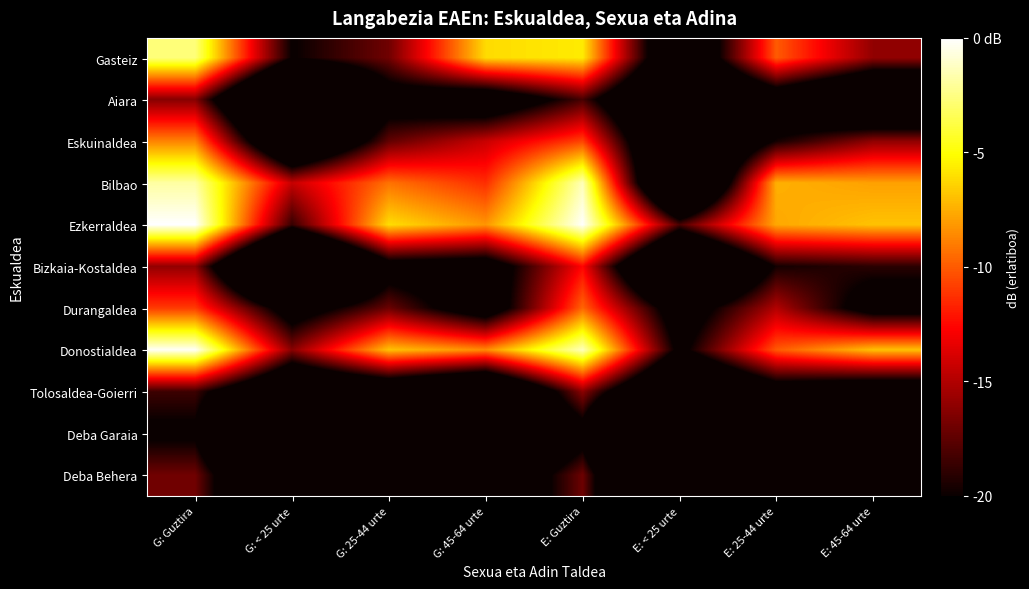

Reading left to right, extract all data points from this chart.

Gasteiz: G: Guztira=-2.7	G: < 25 urte=-20.1	G: 25-44 urte=-16.9	G: 45-64 urte=-6.1	E: Guztira=-5.7	E: < 25 urte=-27.0	E: 25-44 urte=-10.0	E: 45-64 urte=-16.0
Aiara: G: Guztira=-16.3	G: < 25 urte=-36.5	G: 25-44 urte=-22.2	G: 45-64 urte=-24.3	E: Guztira=-18.2	E: < 25 urte=-31.5	E: 25-44 urte=-23.9	E: 45-64 urte=-29.5
Eskuinaldea: G: Guztira=-8.8	G: < 25 urte=-29.0	G: 25-44 urte=-17.4	G: 45-64 urte=-14.3	E: Guztira=-10.7	E: < 25 urte=-30.4	E: 25-44 urte=-19.7	E: 45-64 urte=-16.0
Bilbao: G: Guztira=-1.9	G: < 25 urte=-14.4	G: 25-44 urte=-9.3	G: 45-64 urte=-11.3	E: Guztira=-1.4	E: < 25 urte=-33.8	E: 25-44 urte=-7.4	E: 45-64 urte=-7.9
Ezkerraldea: G: Guztira=0.0	G: < 25 urte=-18.7	G: 25-44 urte=-6.1	G: 45-64 urte=-8.2	E: Guztira=-0.1	E: < 25 urte=-18.2	E: 25-44 urte=-7.7	E: 45-64 urte=-6.9
Bizkaia-Kostaldea: G: Guztira=-15.9	G: < 25 urte=-39.2	G: 25-44 urte=-22.2	G: 45-64 urte=-22.9	E: Guztira=-12.5	E: < 25 urte=-34.1	E: 25-44 urte=-19.7	E: 45-64 urte=-19.0
Durangaldea: G: Guztira=-10.9	G: < 25 urte=-22.5	G: 25-44 urte=-17.1	G: 45-64 urte=-23.3	E: Guztira=-9.6	E: < 25 urte=-22.8	E: 25-44 urte=-15.0	E: 45-64 urte=-22.1
Donostialdea: G: Guztira=-0.2	G: < 25 urte=-16.2	G: 25-44 urte=-6.9	G: 45-64 urte=-8.6	E: Guztira=-1.4	E: < 25 urte=-21.1	E: 25-44 urte=-10.0	E: 45-64 urte=-6.9
Tolosaldea-Goierri: G: Guztira=-18.5	G: < 25 urte=-28.4	G: 25-44 urte=-25.9	G: 45-64 urte=-30.4	E: Guztira=-16.1	E: < 25 urte=-30.9	E: 25-44 urte=-23.1	E: 45-64 urte=-24.8
Deba Garaia: G: Guztira=-20.6	G: < 25 urte=-43.0	G: 25-44 urte=-24.6	G: 45-64 urte=-31.4	E: Guztira=-22.0	E: < 25 urte=-50.9	E: 25-44 urte=-25.6	E: 45-64 urte=-32.2
Deba Behera: G: Guztira=-16.9	G: < 25 urte=-32.0	G: 25-44 urte=-23.4	G: 45-64 urte=-26.1	E: Guztira=-17.0	E: < 25 urte=-39.8	E: 25-44 urte=-20.8	E: 45-64 urte=-28.1